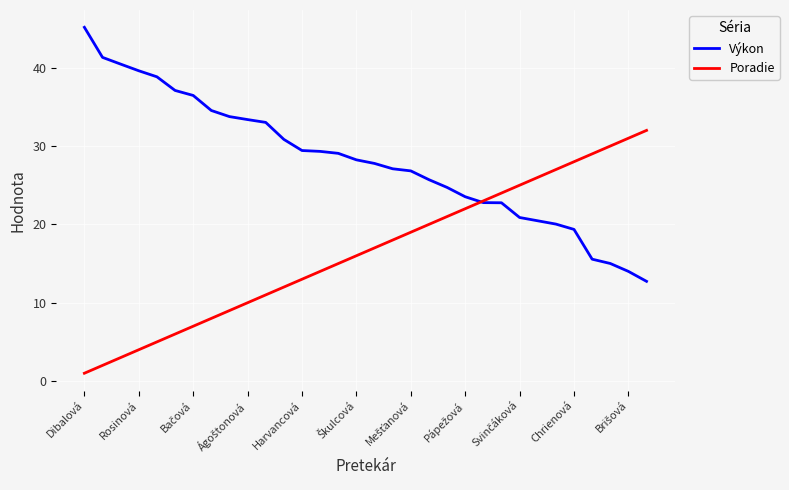

What is the smallest value displayed?

1.0